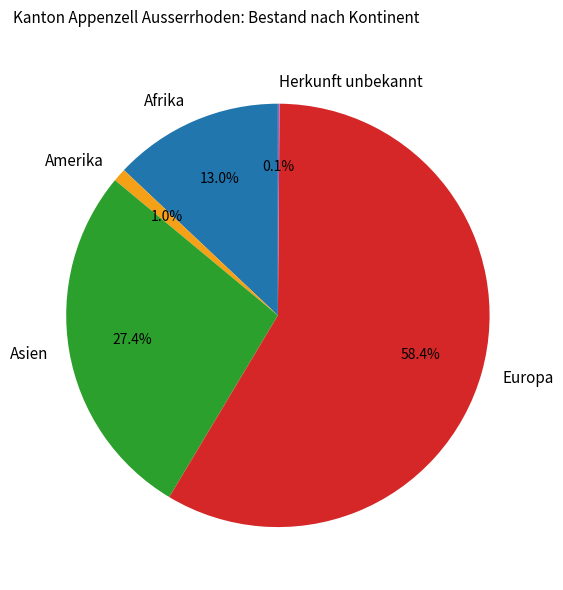

Which slice is the largest?

Europa